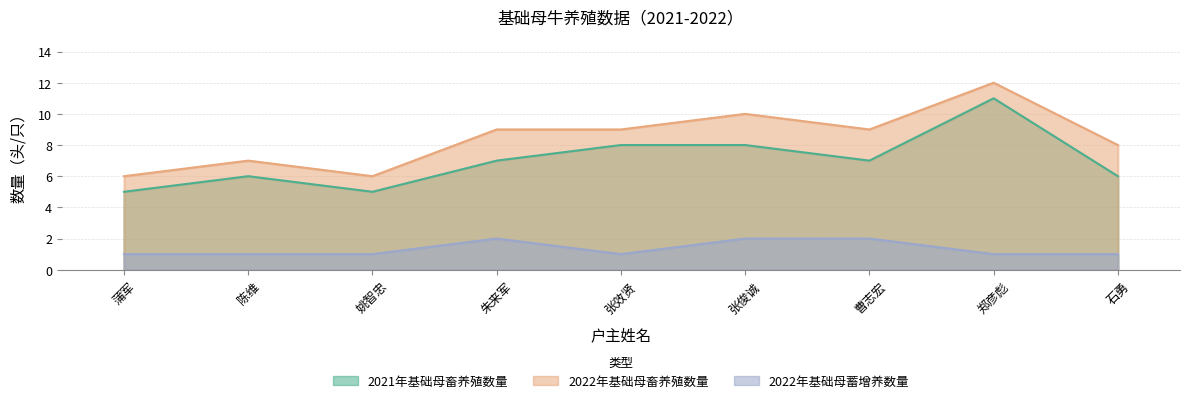

What is the value of the 2021年基础母畜养殖数量 point at the 7th from the left?

7